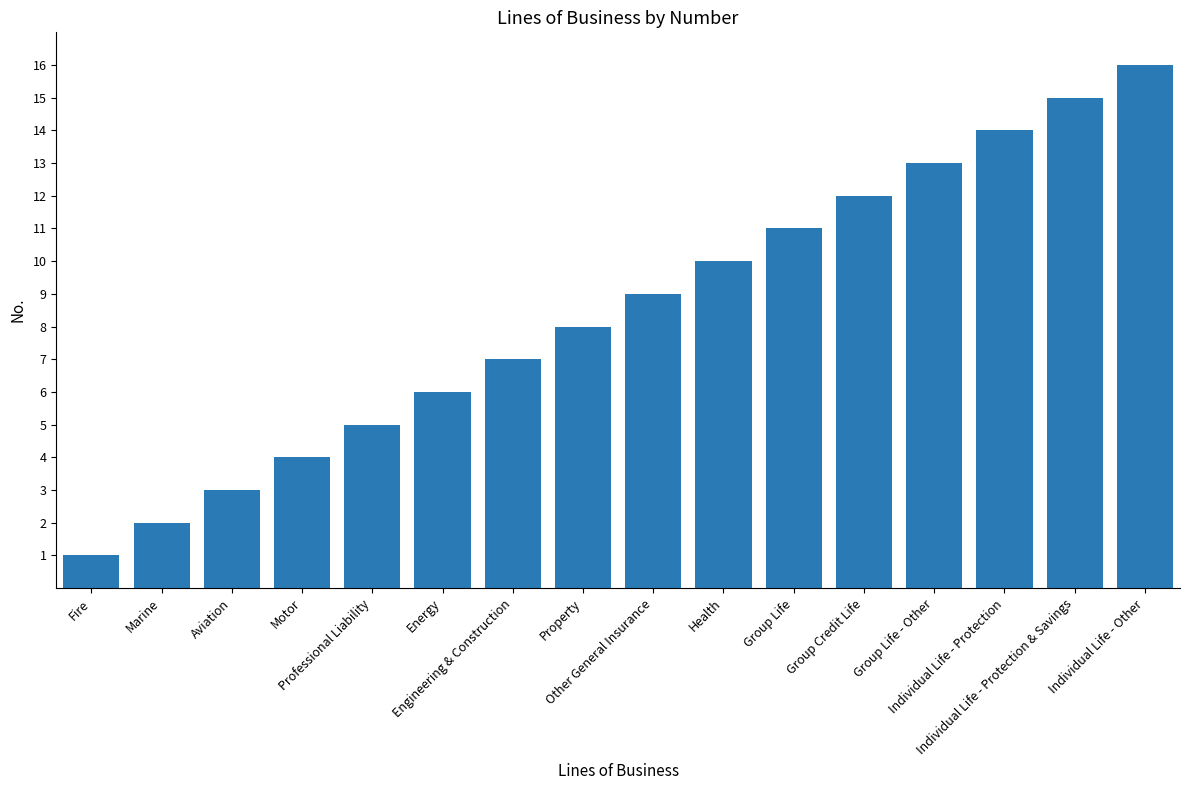

What is the value of the 10th bar from the left?

10